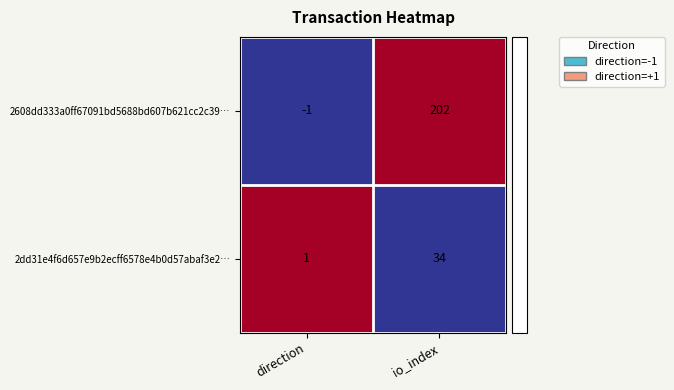

The 2608dd333a0ff67091bd5688bd607b621cc2c39… series shows -1 at direction. True or false?

True